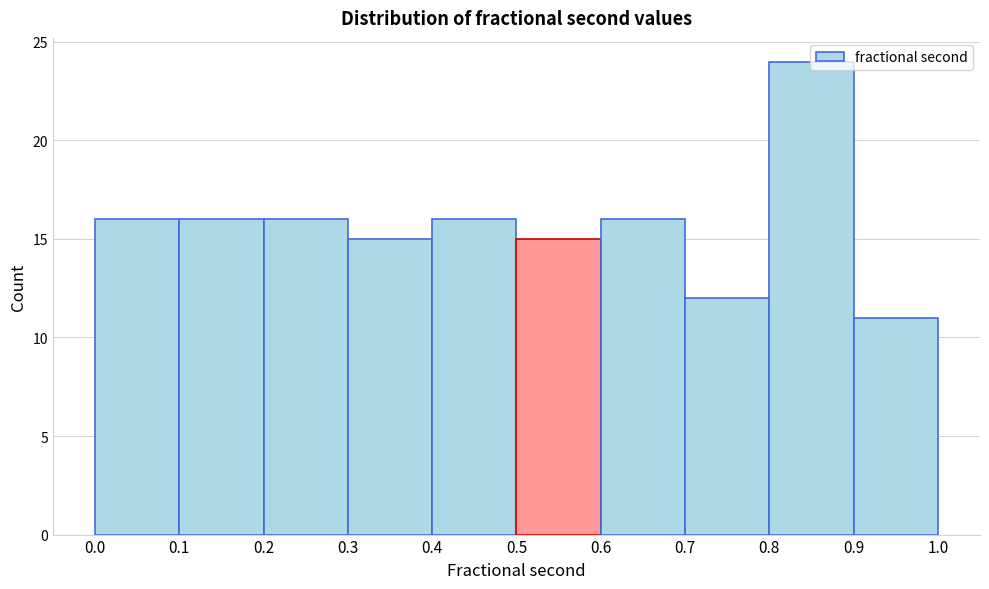

Reading left to right, transcribe this chart: for each bar, give the range it covers on the x-axis and its height. The values are not printed on the chart, so give them approximately, as read against the axis.

0.0 to 0.1: 16
0.1 to 0.2: 16
0.2 to 0.3: 16
0.3 to 0.4: 15
0.4 to 0.5: 16
0.5 to 0.6: 15
0.6 to 0.7: 16
0.7 to 0.8: 12
0.8 to 0.9: 24
0.9 to 1.0: 11